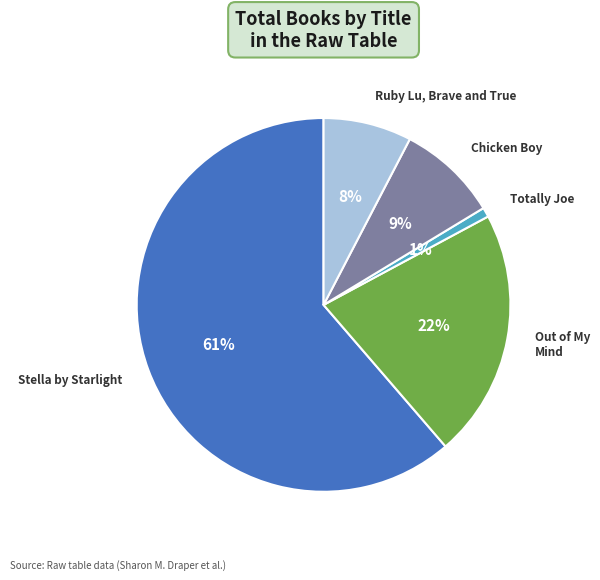

Is the sum of Out of My Mind and Chicken Boy greater than half?

No